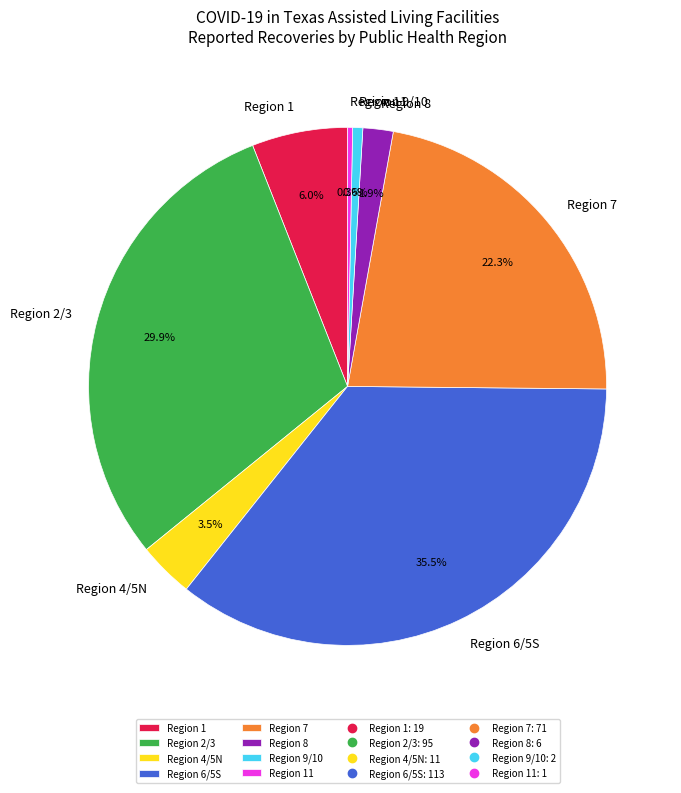

To the nearest percent, what percentage of the pie is Region 9/10?

1%